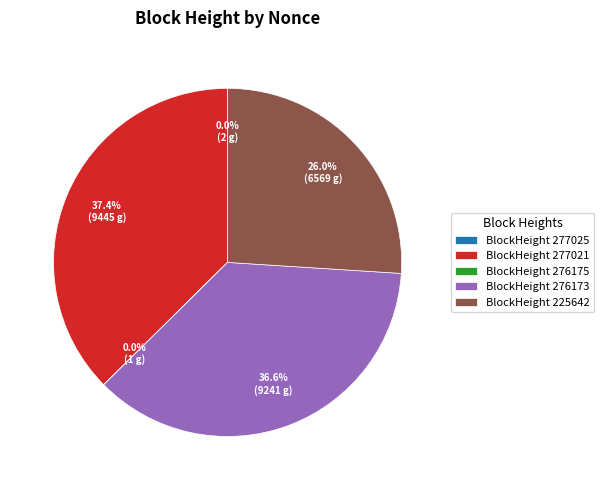

Is there a majority slice in this chart?

No